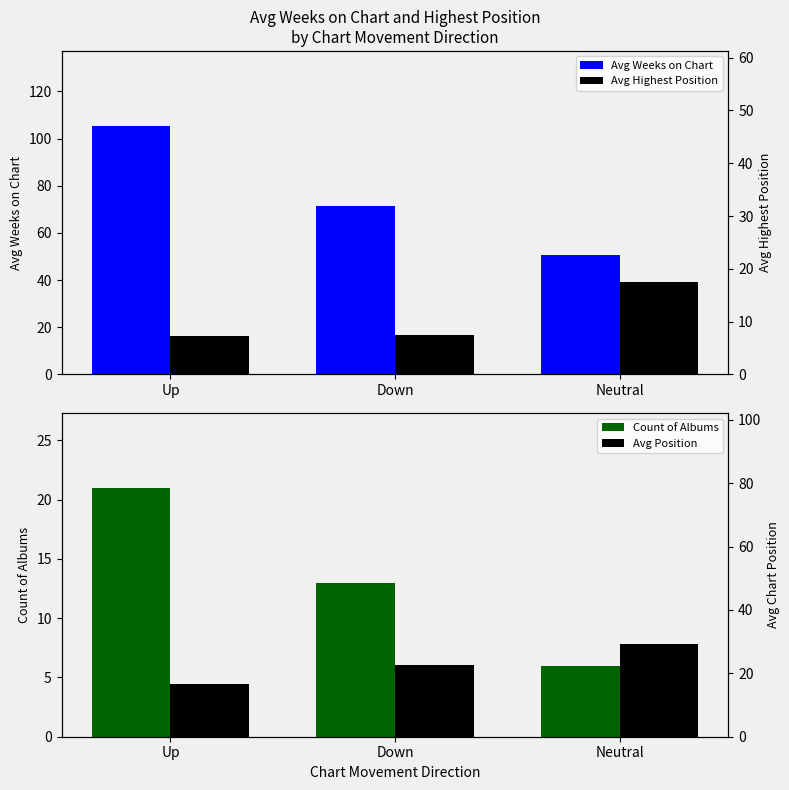

Count the Count of Albums values in the range 6 to 21.

3